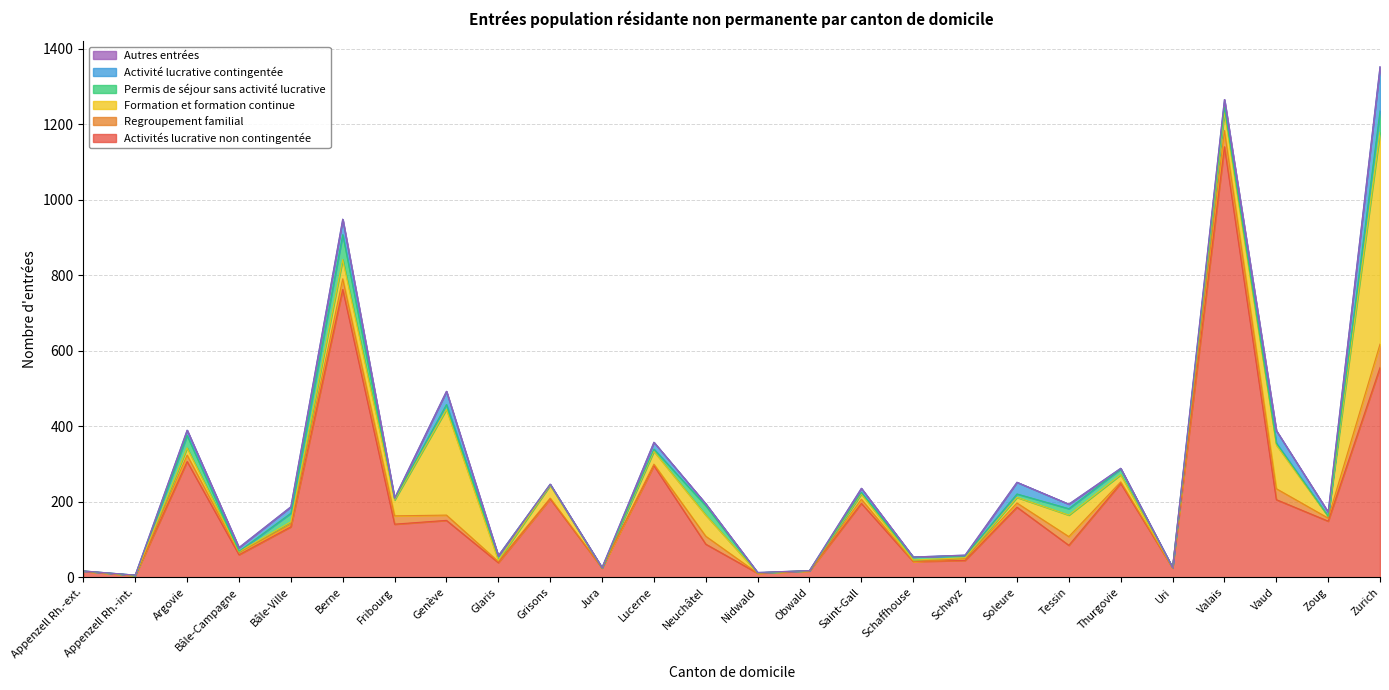

What is the difference between the maximum and second lowest values in the Activité lucrative contingentée series?

117